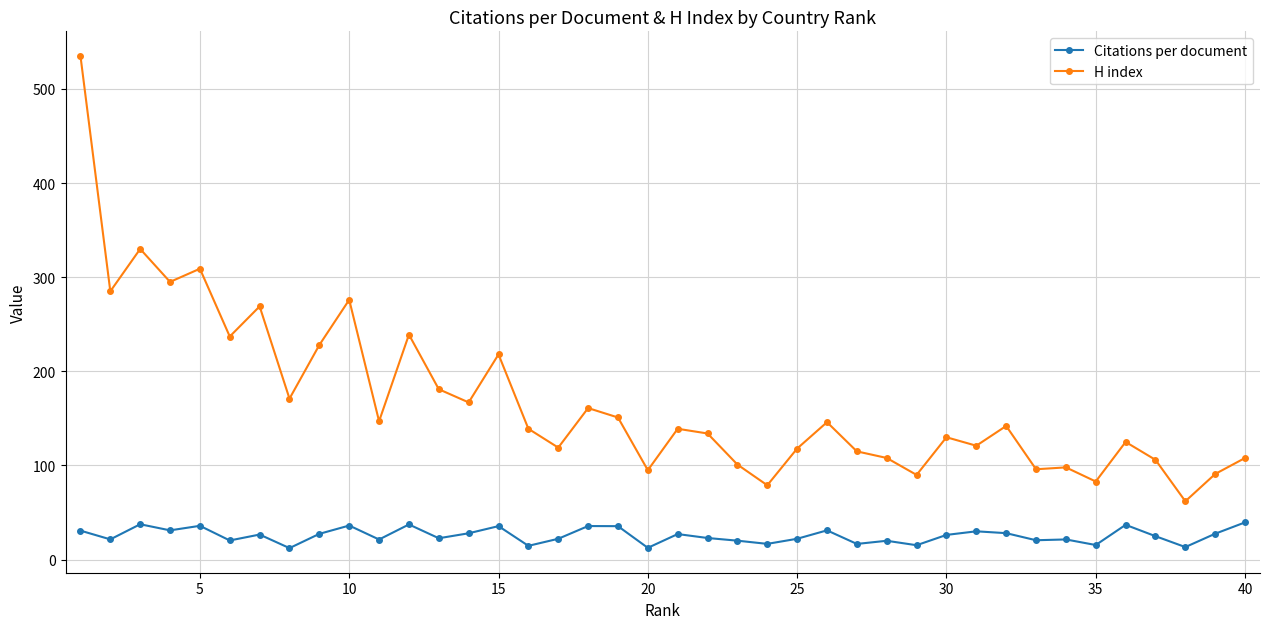

Does the chart display data point markers on the line(s)?

Yes